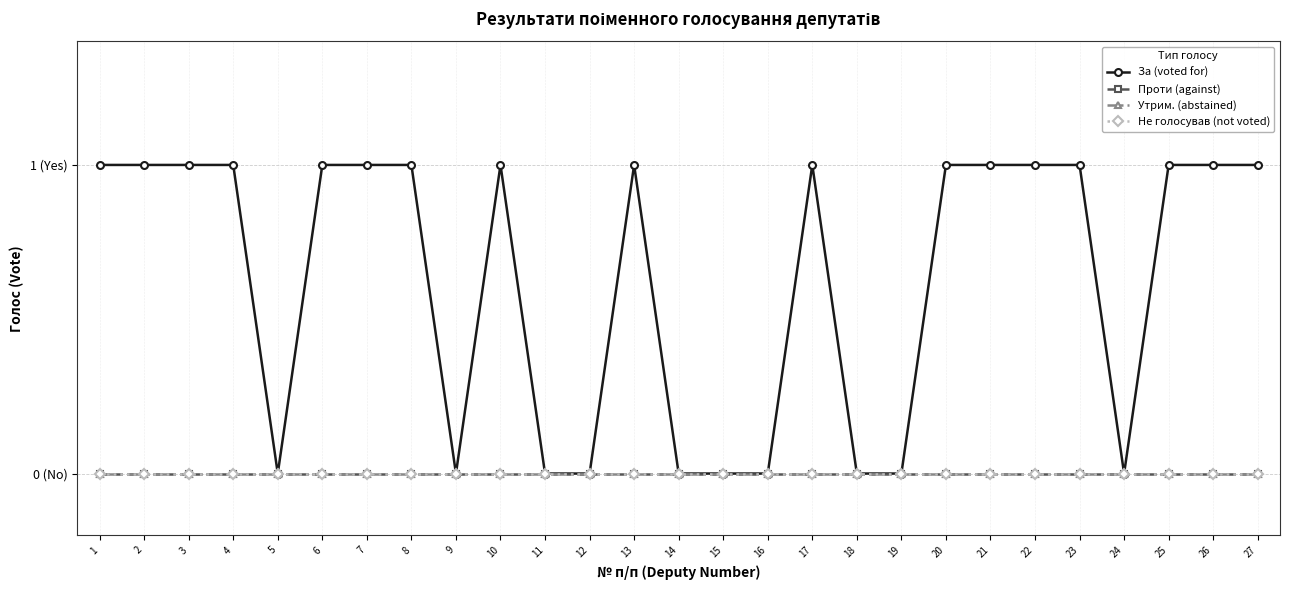

List the series in order of their peak value, highest first.

За (voted for), Проти (against), Утрим. (abstained), Не голосував (not voted)